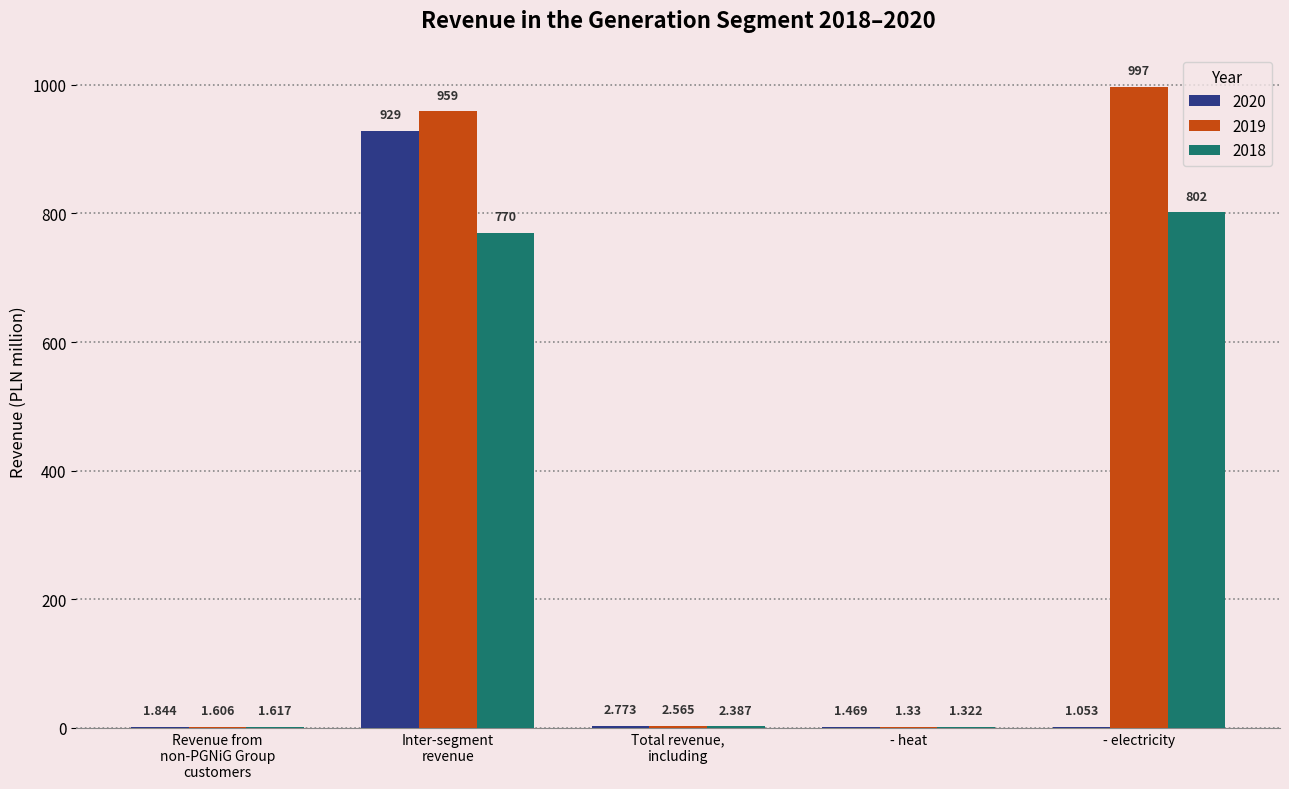

How many groups of bars are there?

5